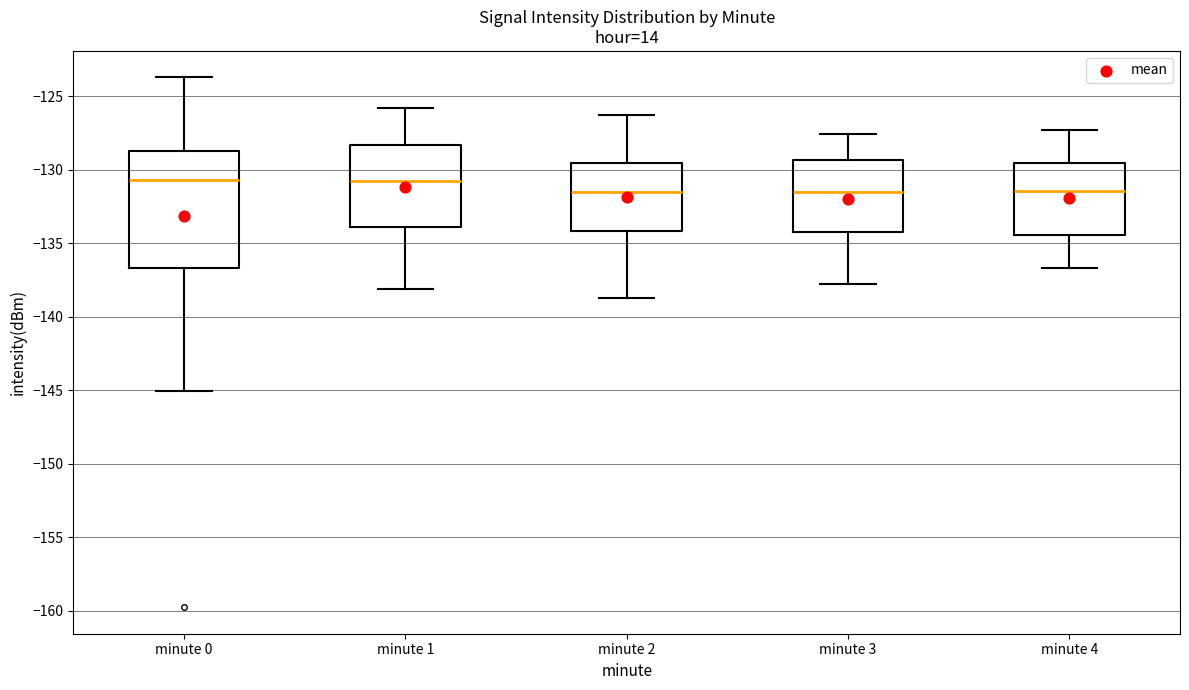

Where is the upper edge of the box for minute 1 on the y-axis? The values are not printed on the chart, so give them approximately, as read against the axis.

-128.5